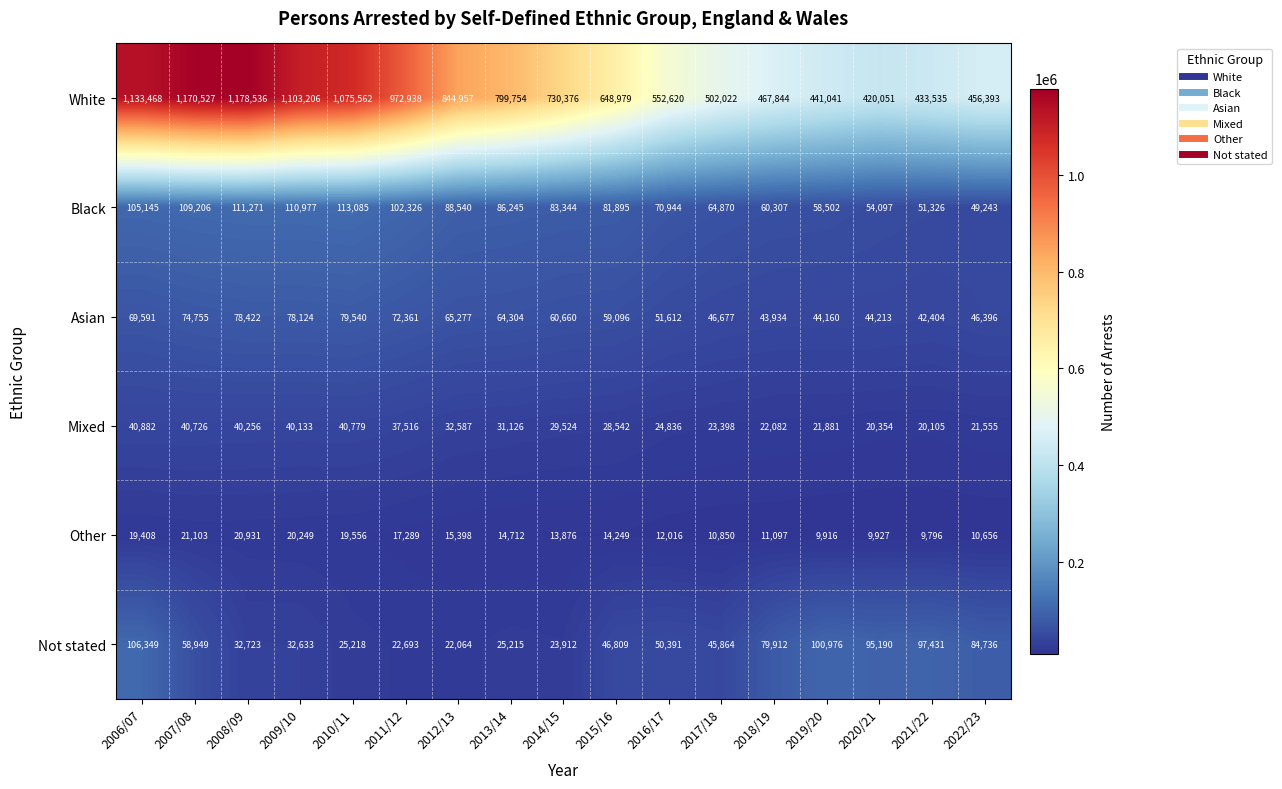

How many distinct data groups are displayed?

6